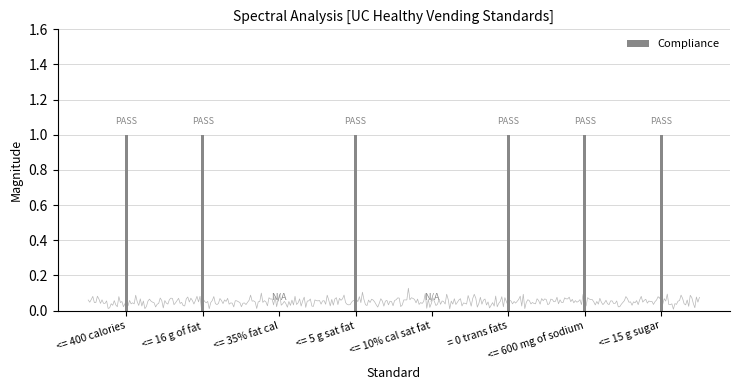

How many positive values are there?

6